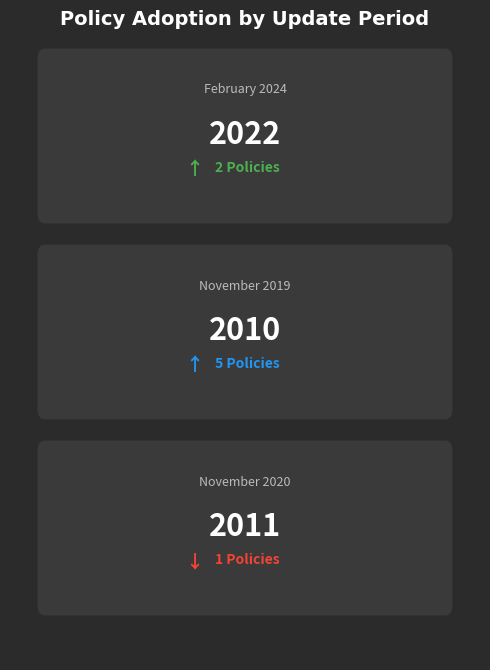

What is the maximum value shown in the chart?

2022